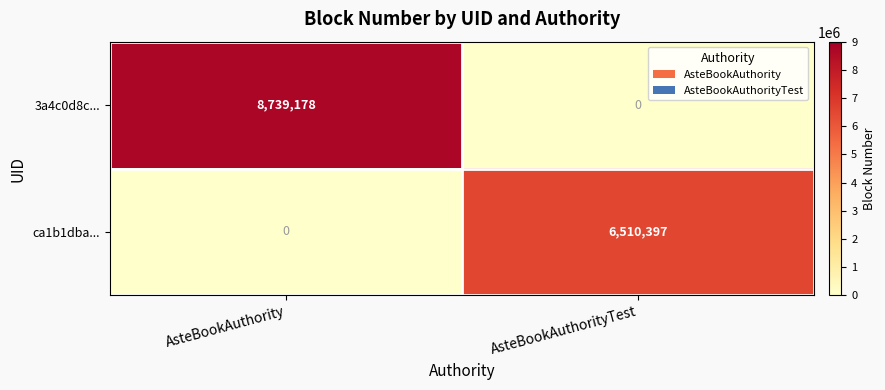

Reading left to right, extract all data points from this chart.

3a4c0d8c...: 8739178	0
ca1b1dba...: 0	6510397